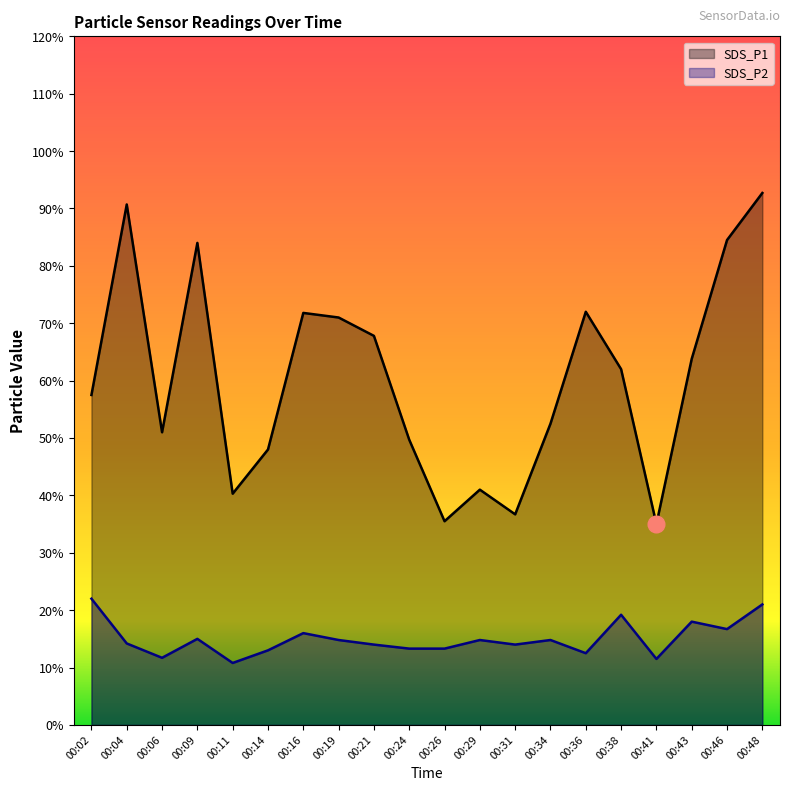

How many data points does each series have?

20